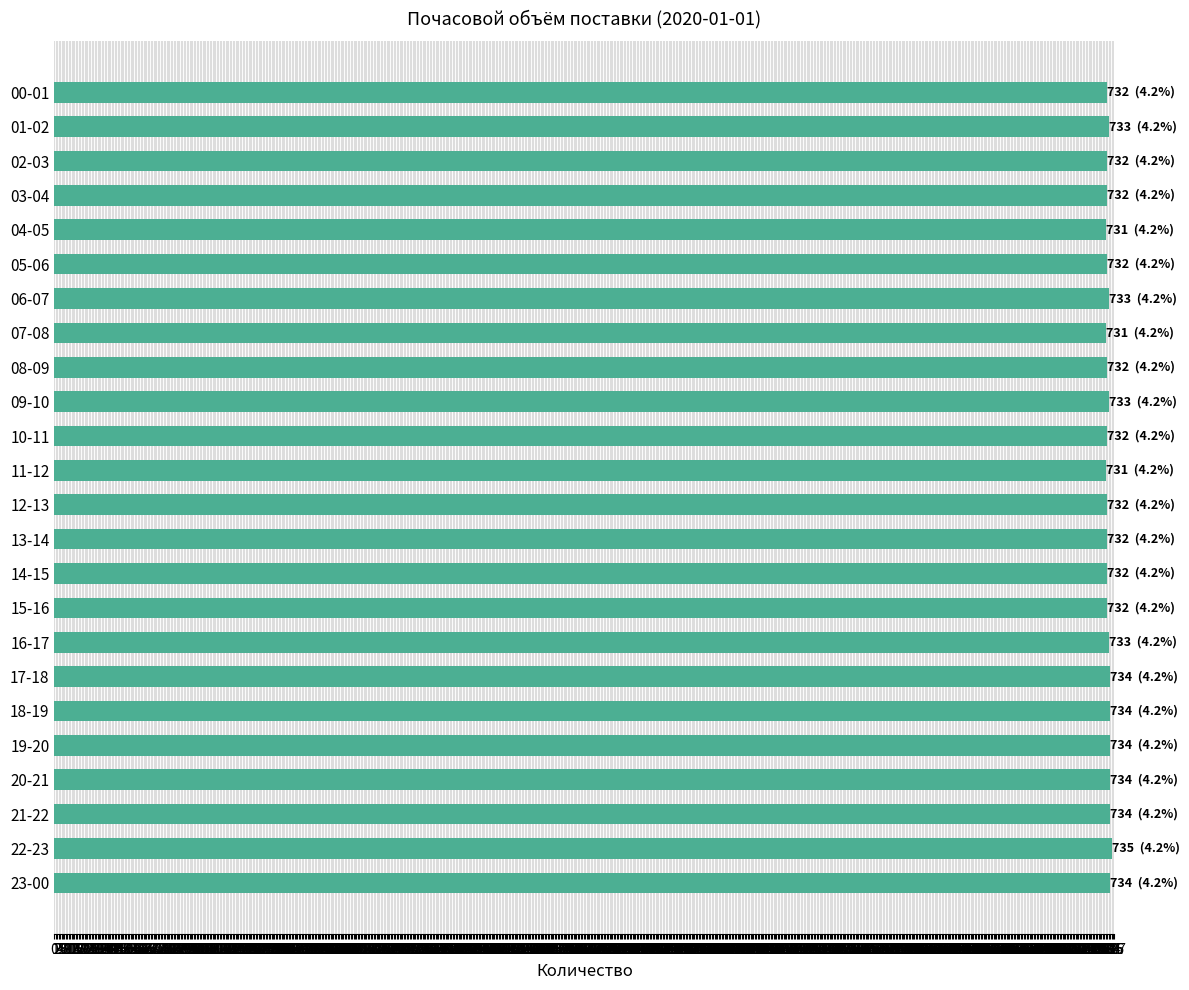

Approximately how many times larger is the value at 17-18 compared to 22-23?

1.0